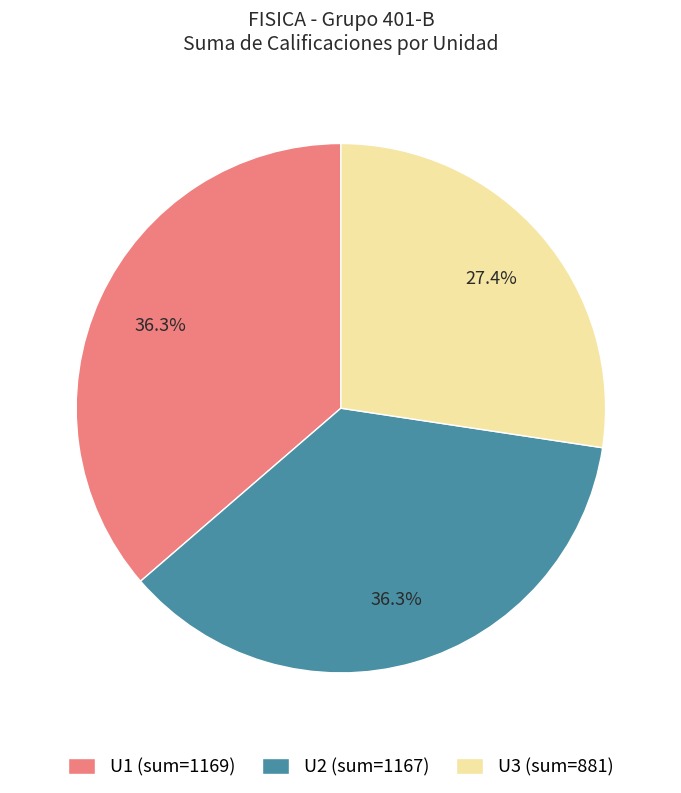

Count the number of slices in the pie.

3